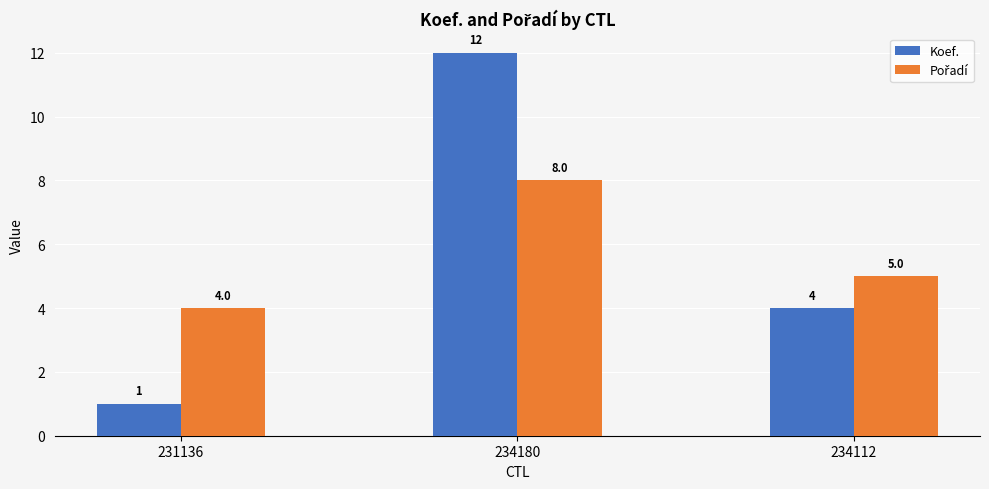

Which series has the largest range (max minus min)?

Koef.